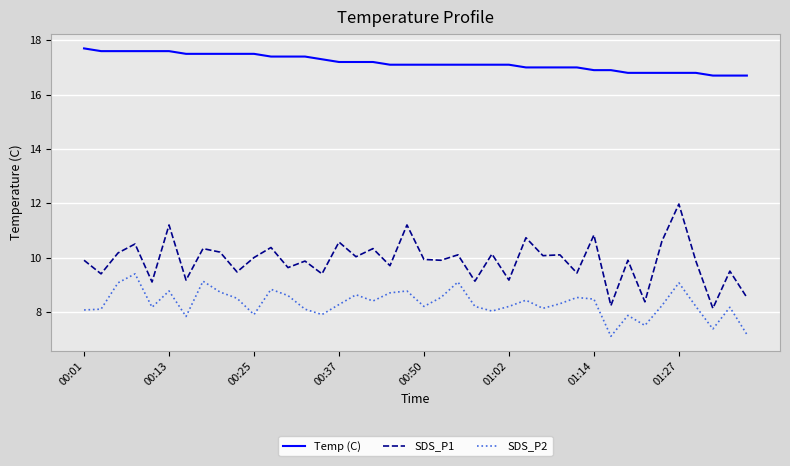

What is the difference between the maximum and minimum values in the SDS_P1 series?

3.8